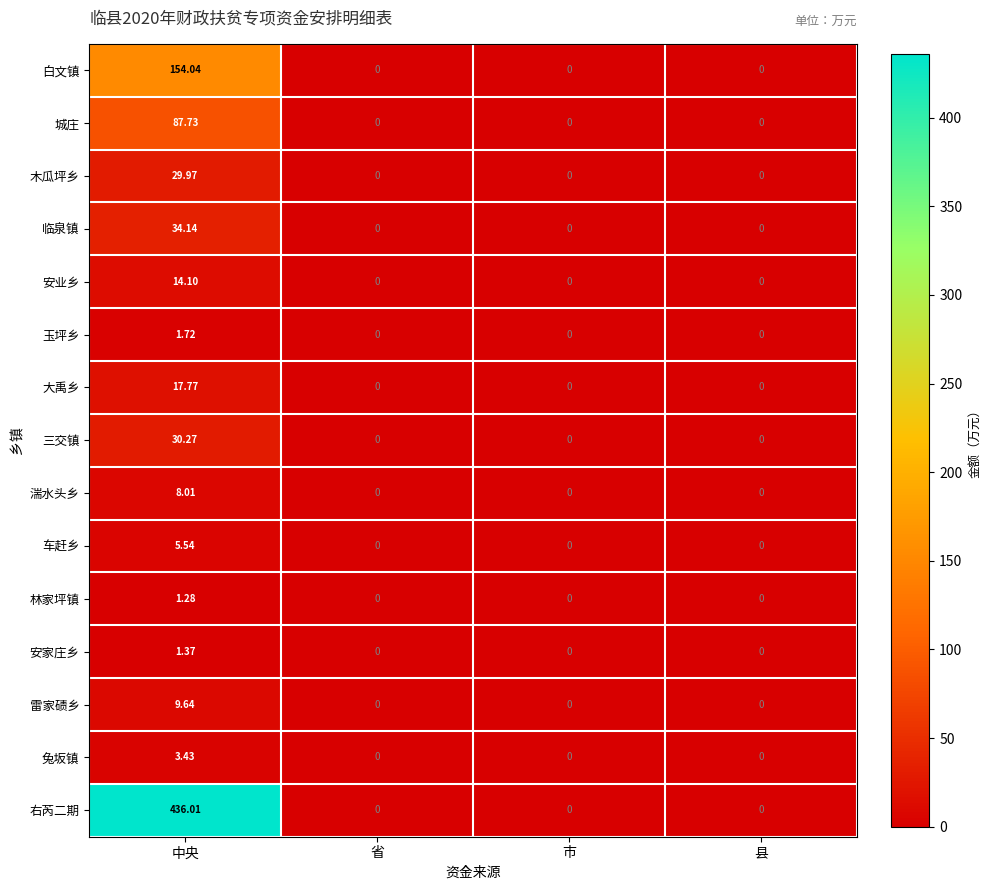

What is the maximum value shown in the chart?

436.0